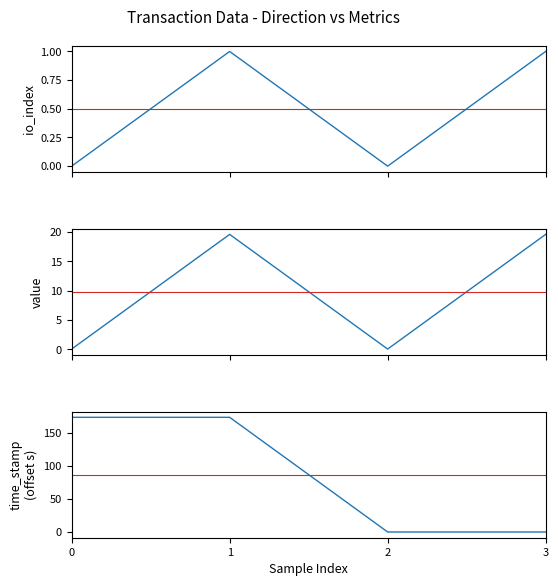

Reading left to right, list all the values displayed in this chart.

io_index: 0=0.0	1=1.0	2=0.0	3=1.0
value: 0=0.0	1=19.6	2=0.0	3=19.6
time_stamp (offset): 0=174.0	1=174.0	2=0.0	3=0.0